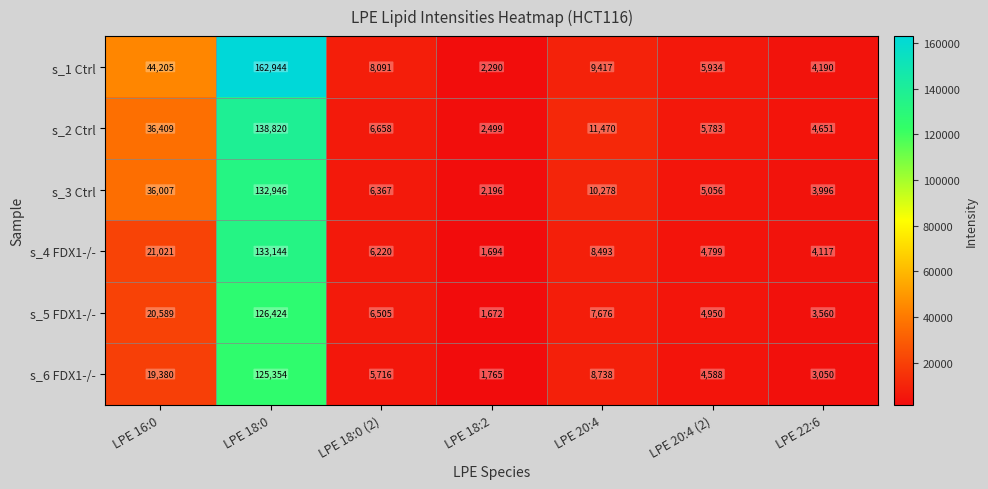

What is the difference between the s_2 Ctrl values at LPE 18:0 and LPE 18:0 (2)?

132162